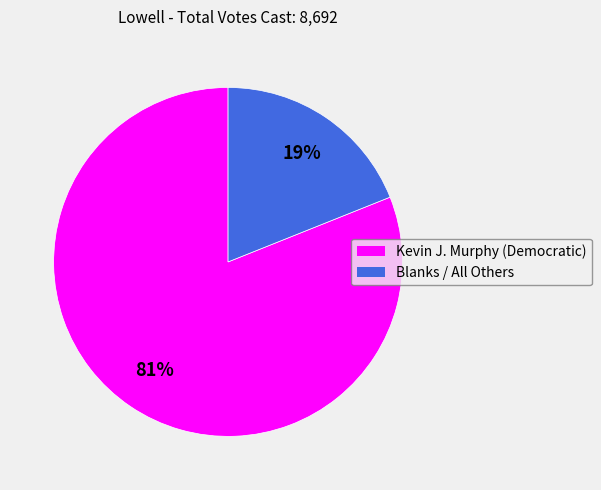

True or false: Blanks / All Others accounts for 10% of the total.

False